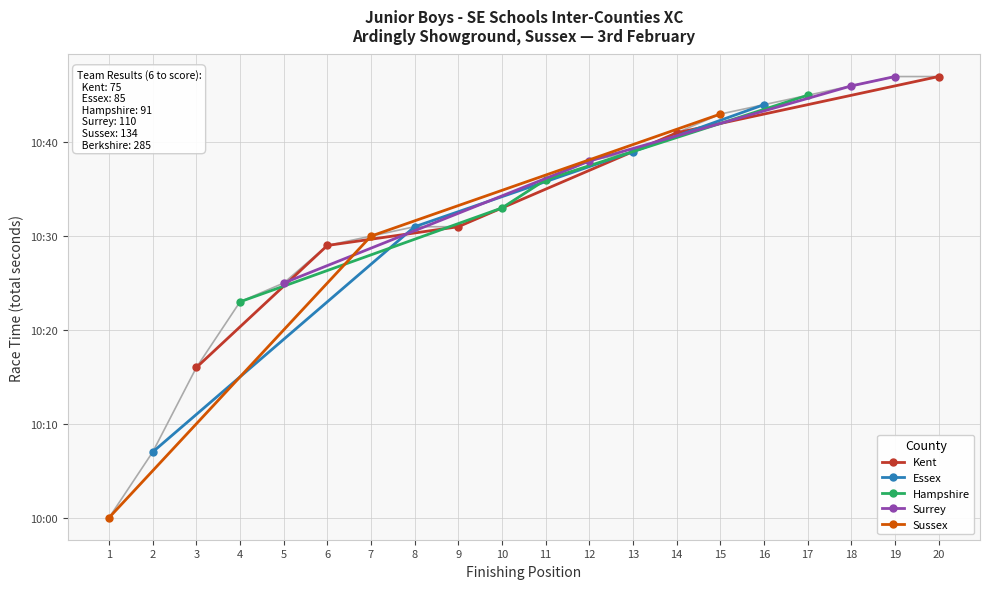

Is it true that Position equals 9 at Luca Moloney-Pedro?

False